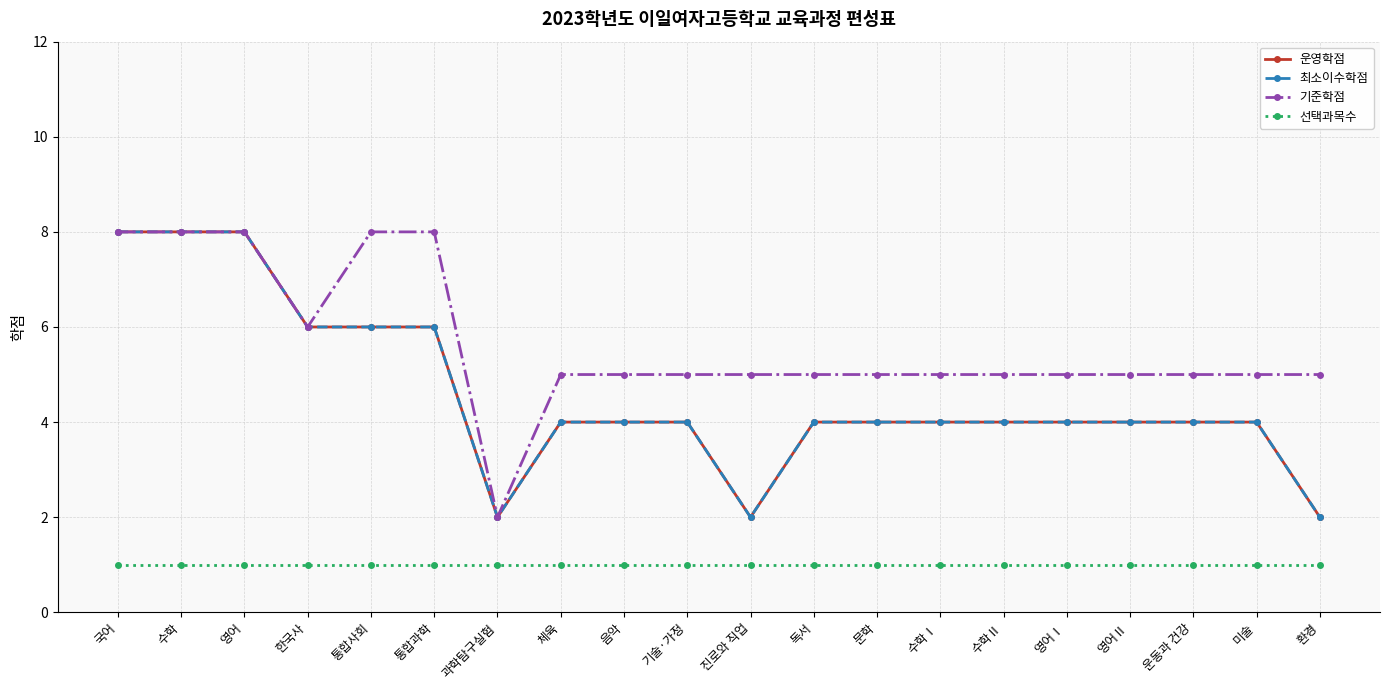

Does the chart have visible grid lines?

Yes